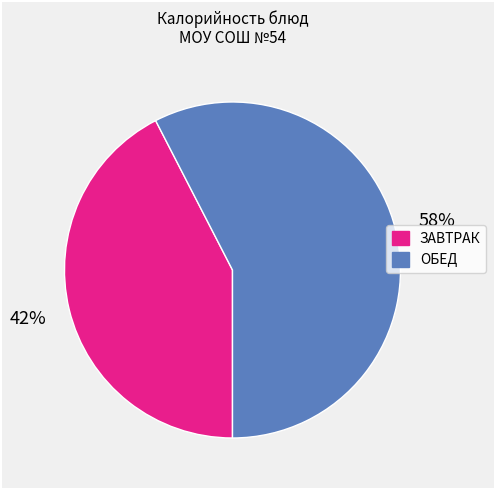

To the nearest percent, what is the average slice percentage?

50%